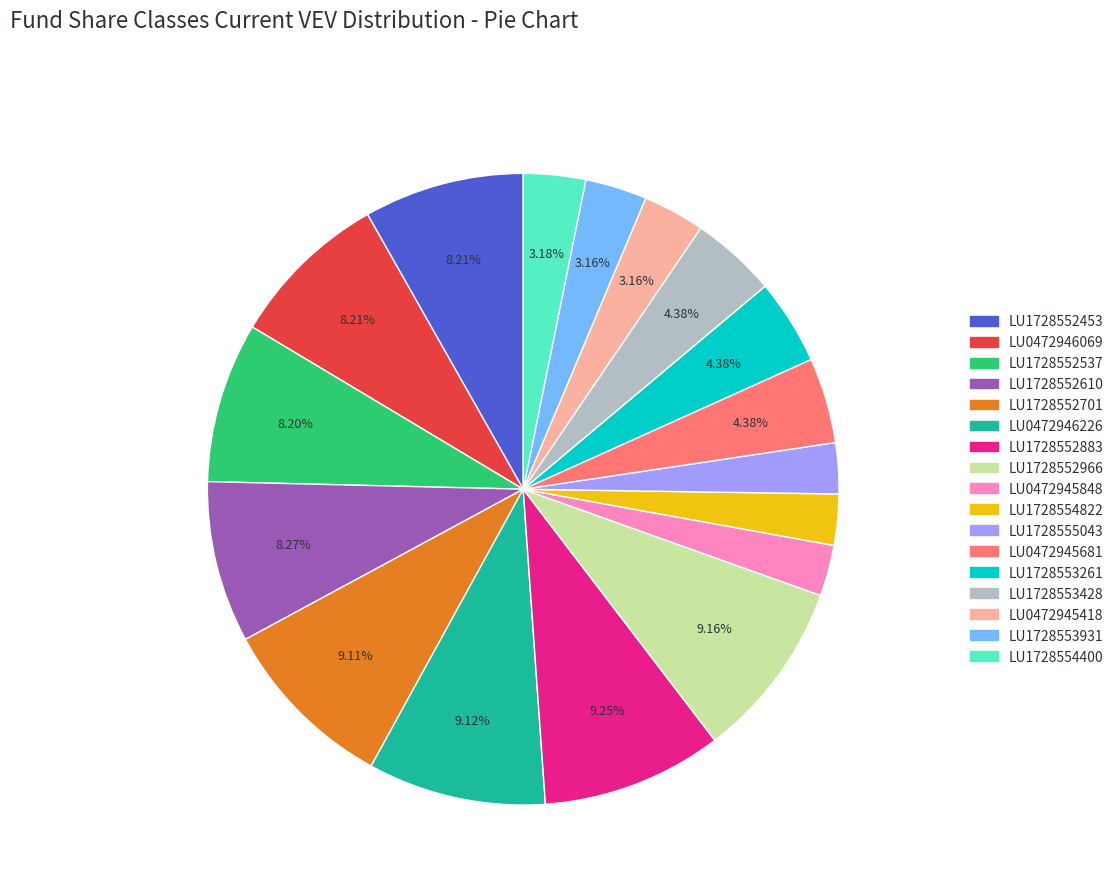

Count the number of slices in the pie.

17